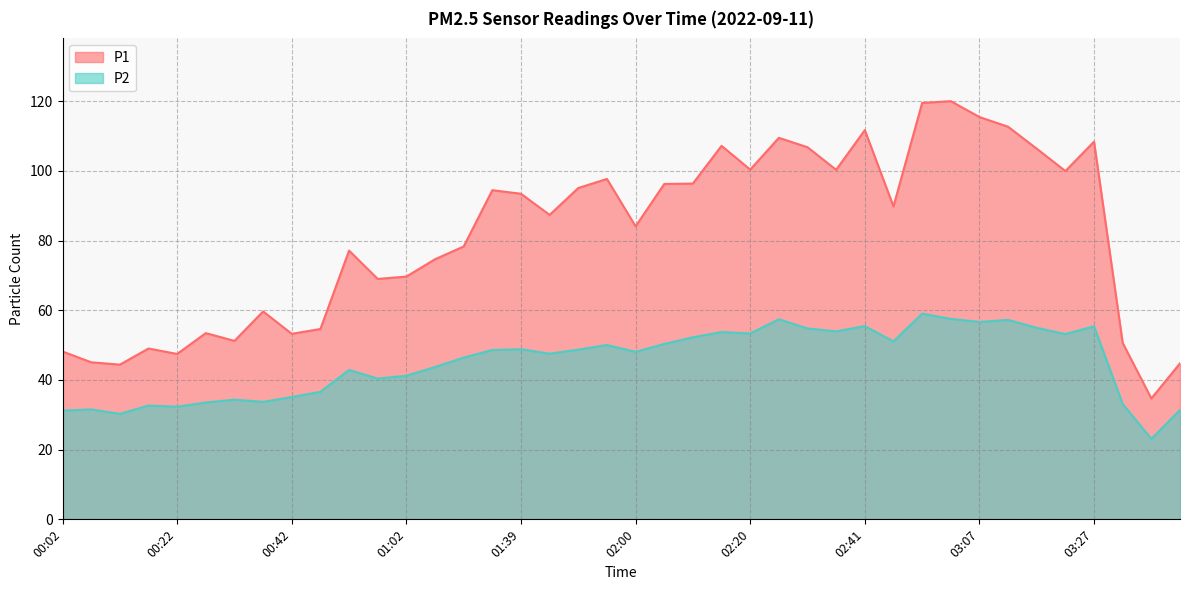

At 01:07, list the series in order from largest to smallest.

P1, P2